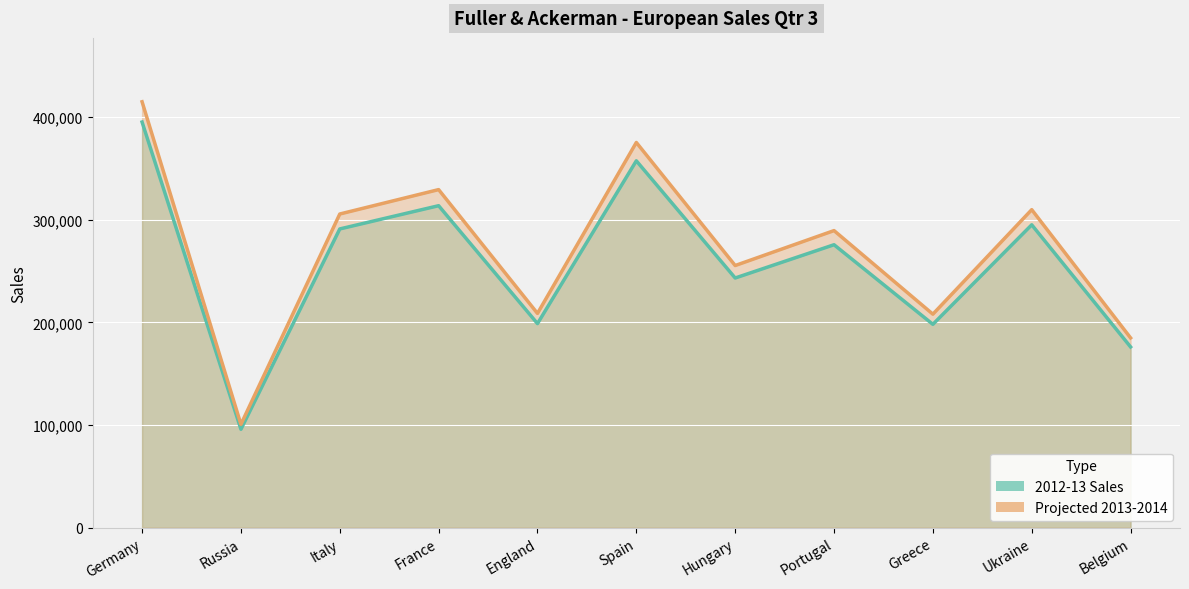

What is the label of the 9th point from the right?

Italy